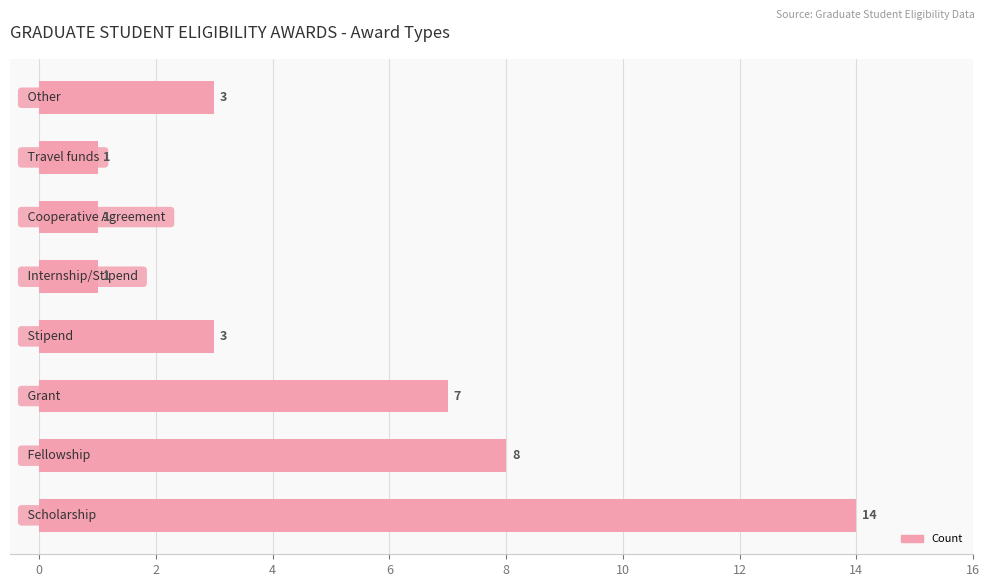

How many bars are there in total?

8